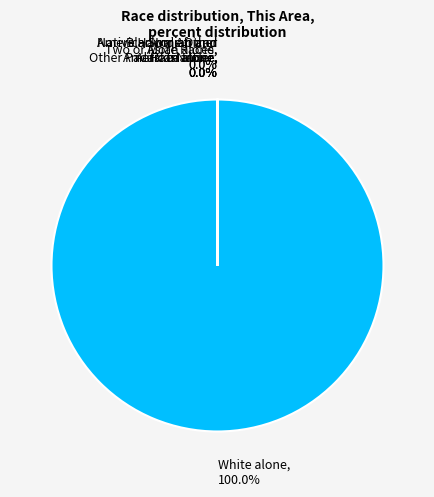

Is it true that Black or African American alone is 0% of the pie?

True